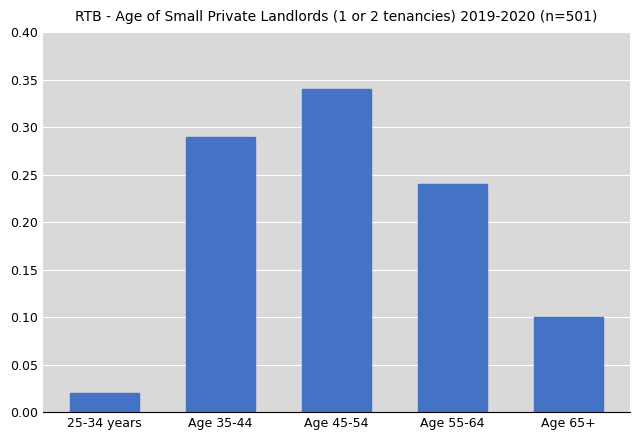

Rank the categories by value from lowest to highest.

25-34 years, Age 65+, Age 55-64, Age 35-44, Age 45-54